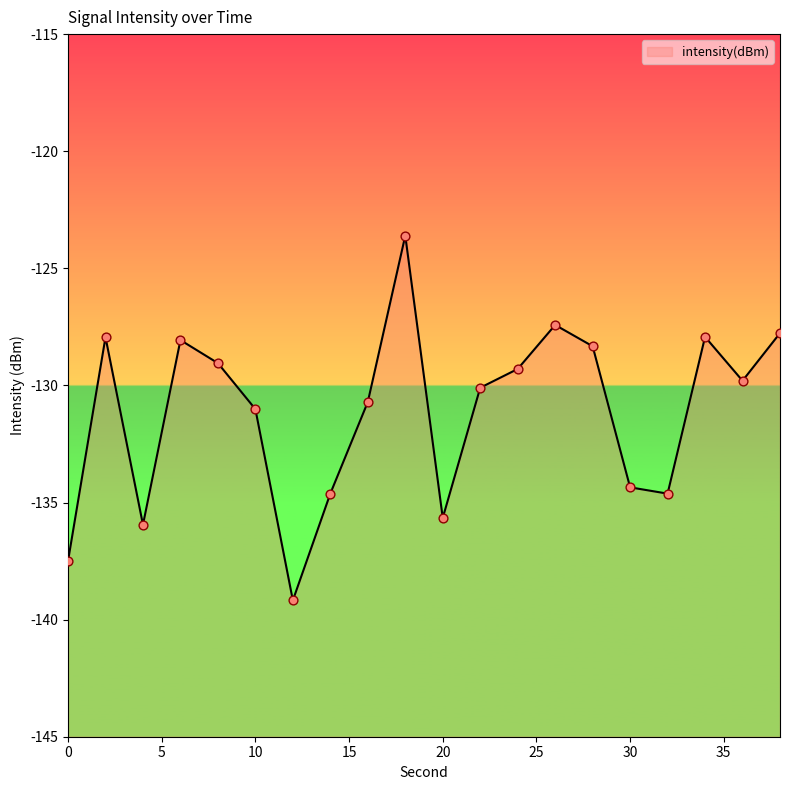

What is the change in value from 0 to 36?

+7.7